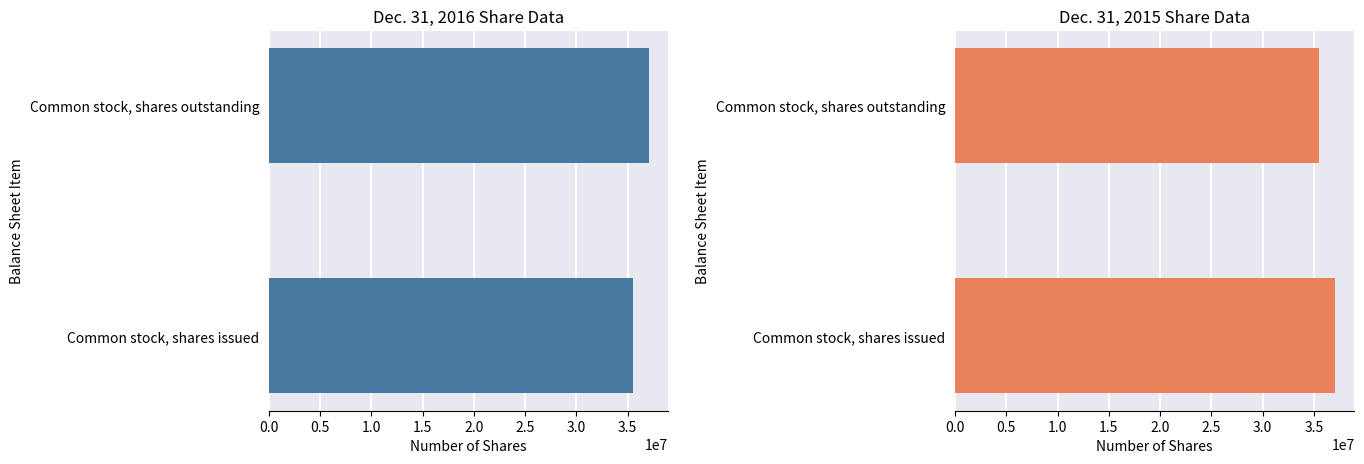

What are all the series names shown in the legend?

Dec. 31, 2016, Dec. 31, 2015